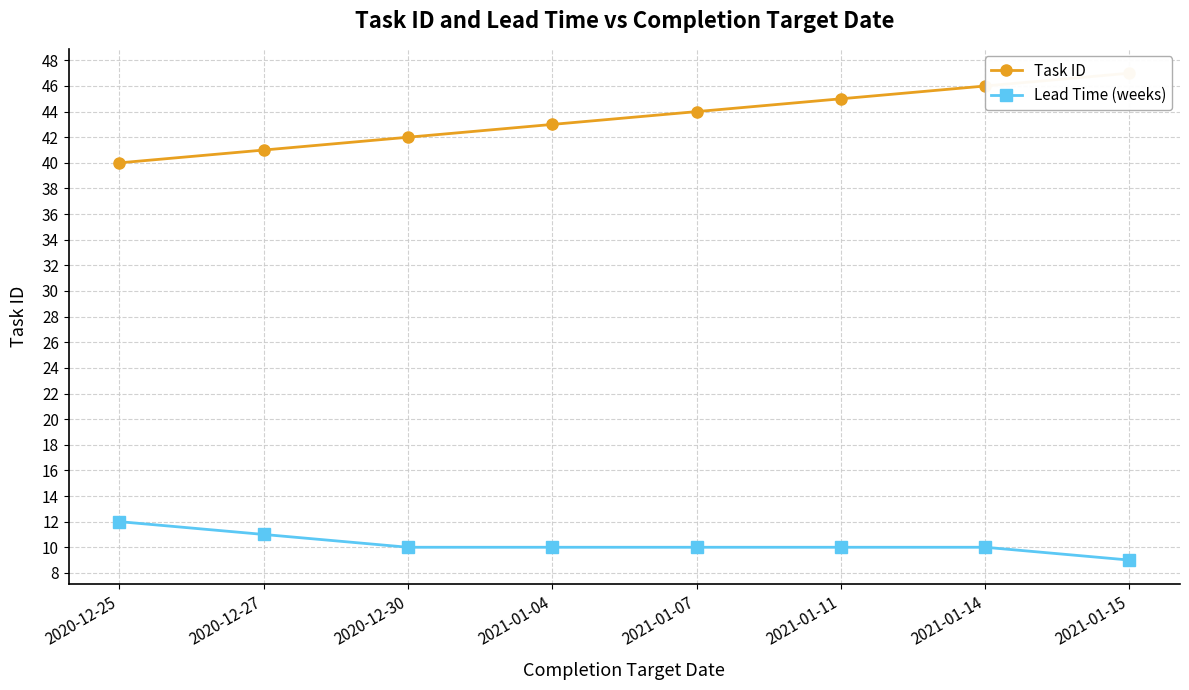

Reading right to left, transcribe all the data shown in this chart.

Task ID: 2021-01-15=47	2021-01-14=46	2021-01-11=45	2021-01-07=44	2021-01-04=43	2020-12-30=42	2020-12-27=41	2020-12-25=40
Lead Time (weeks): 2021-01-15=9	2021-01-14=10	2021-01-11=10	2021-01-07=10	2021-01-04=10	2020-12-30=10	2020-12-27=11	2020-12-25=12